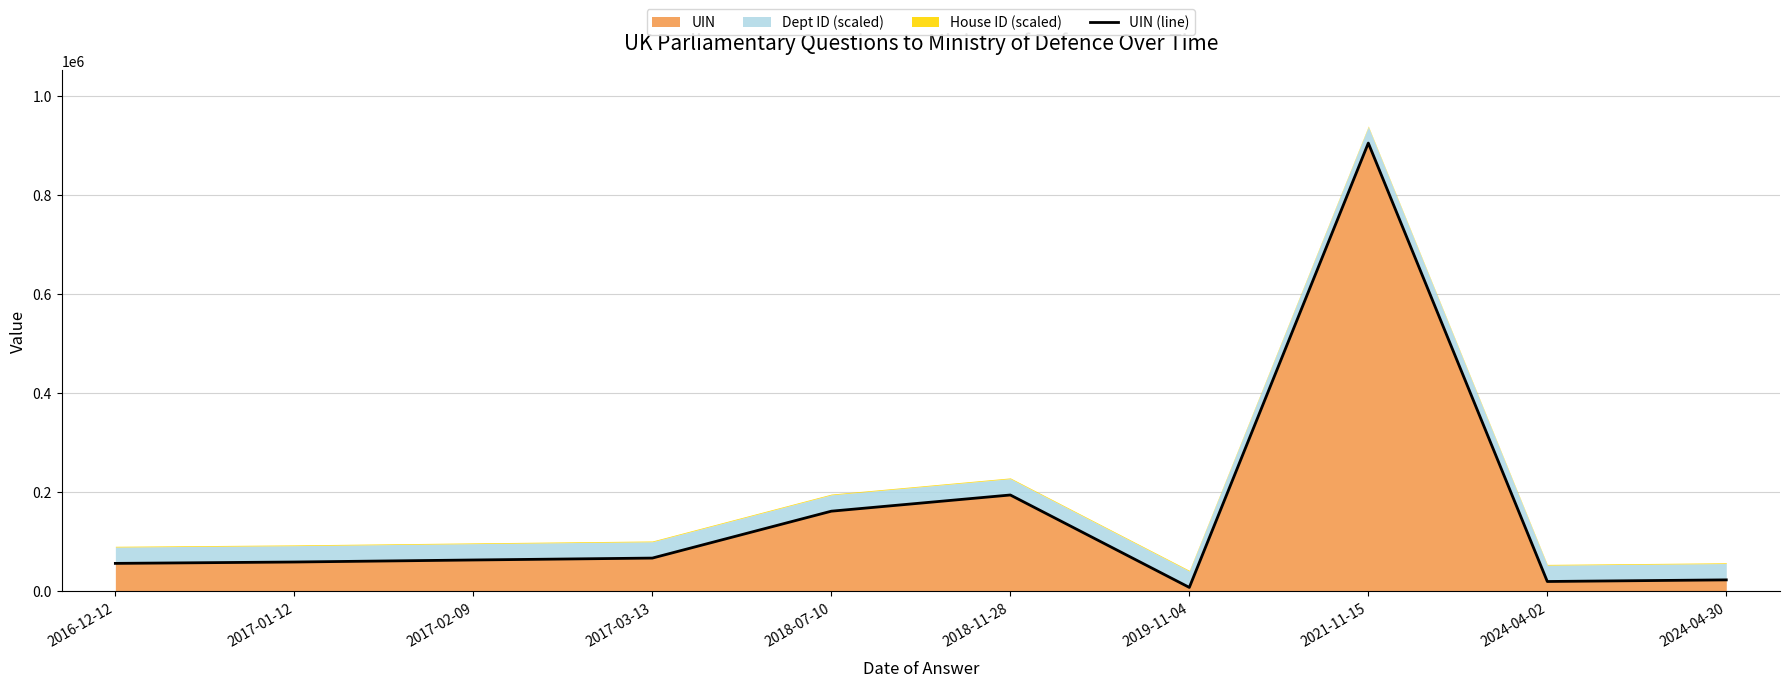

What is the minimum value shown in the chart?

7790